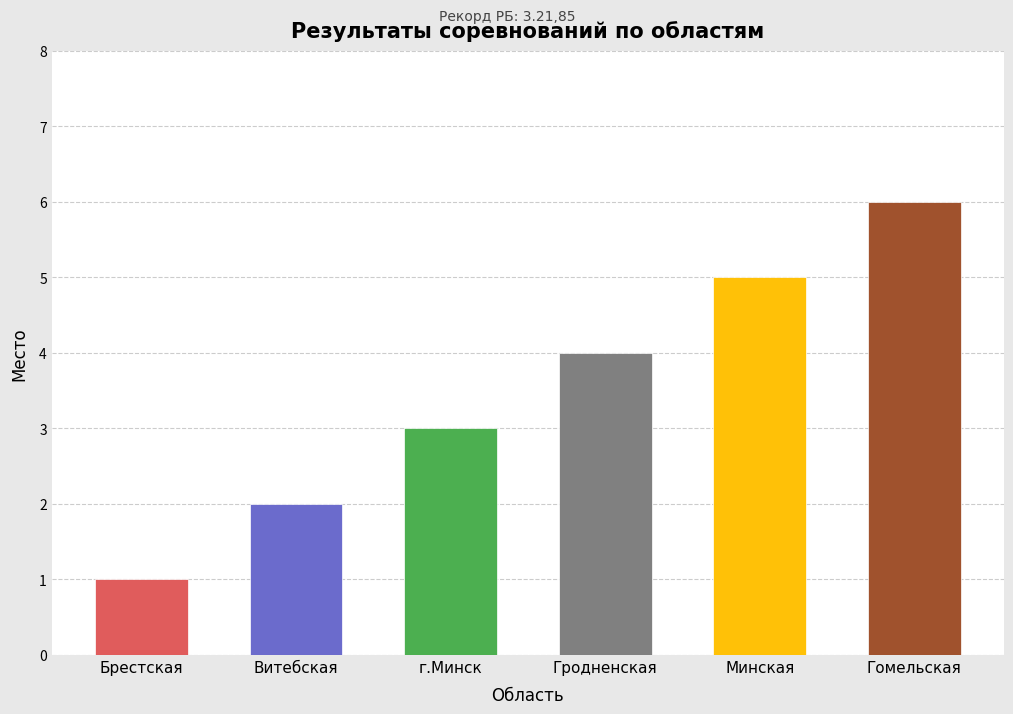

What is the greatest value displayed?

6